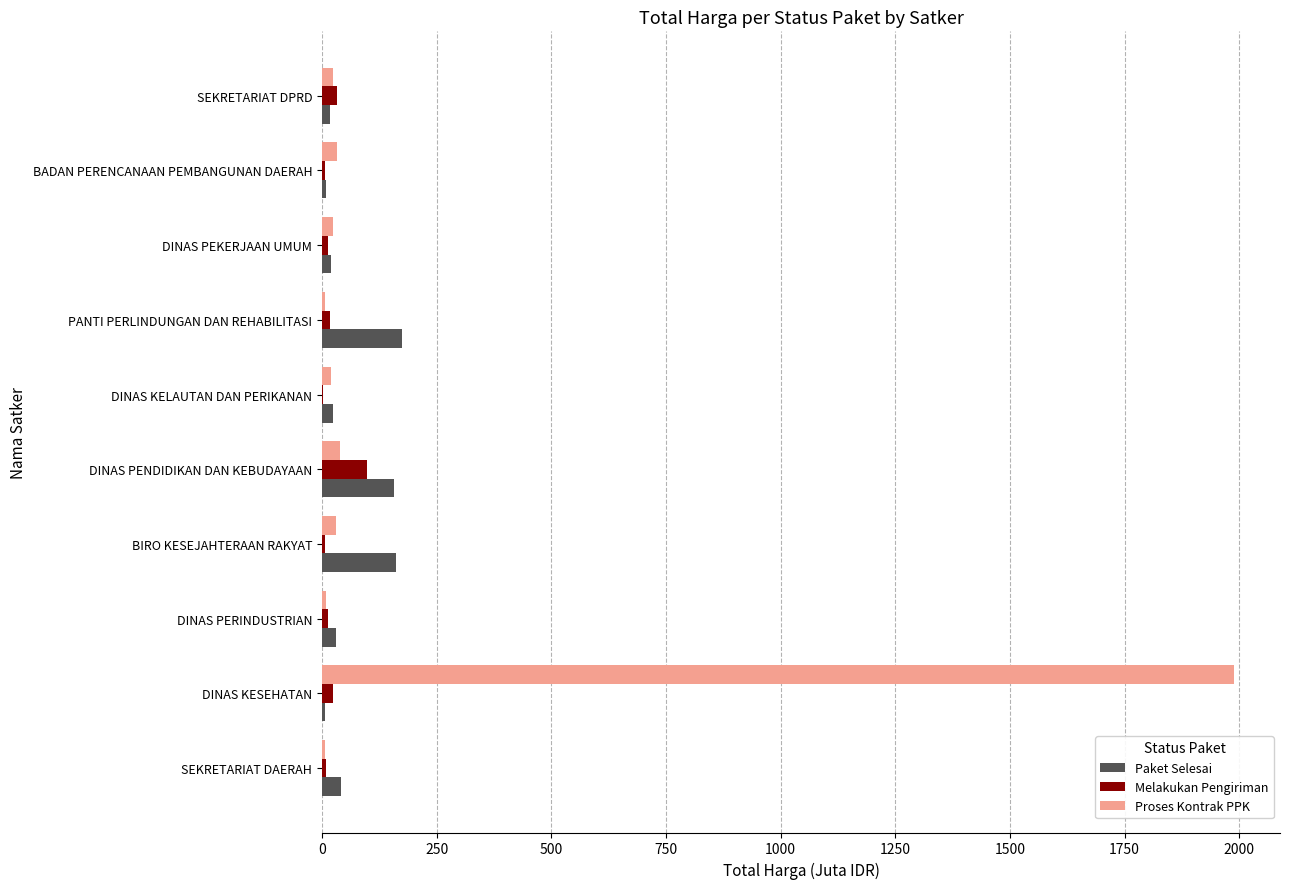

The Paket Selesai series shows 156.9 at DINAS PENDIDIKAN DAN KEBUDAYAAN. True or false?

True